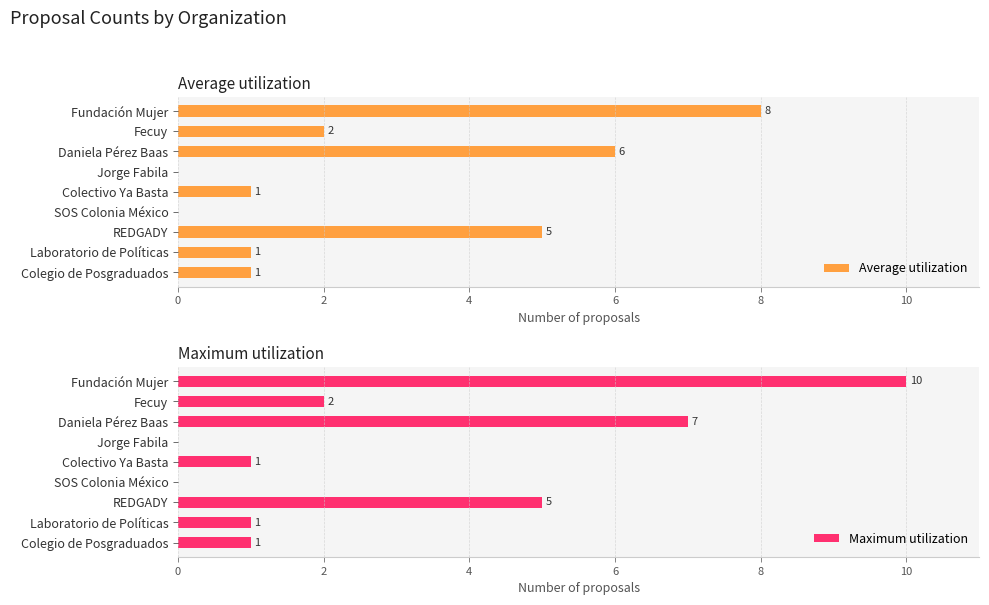

What is the sum of all Maximum utilization values?

27